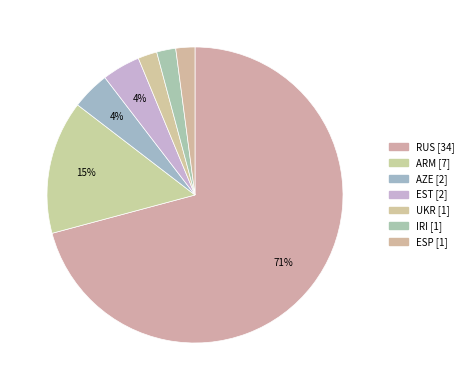

How many slices are in this pie chart?

7